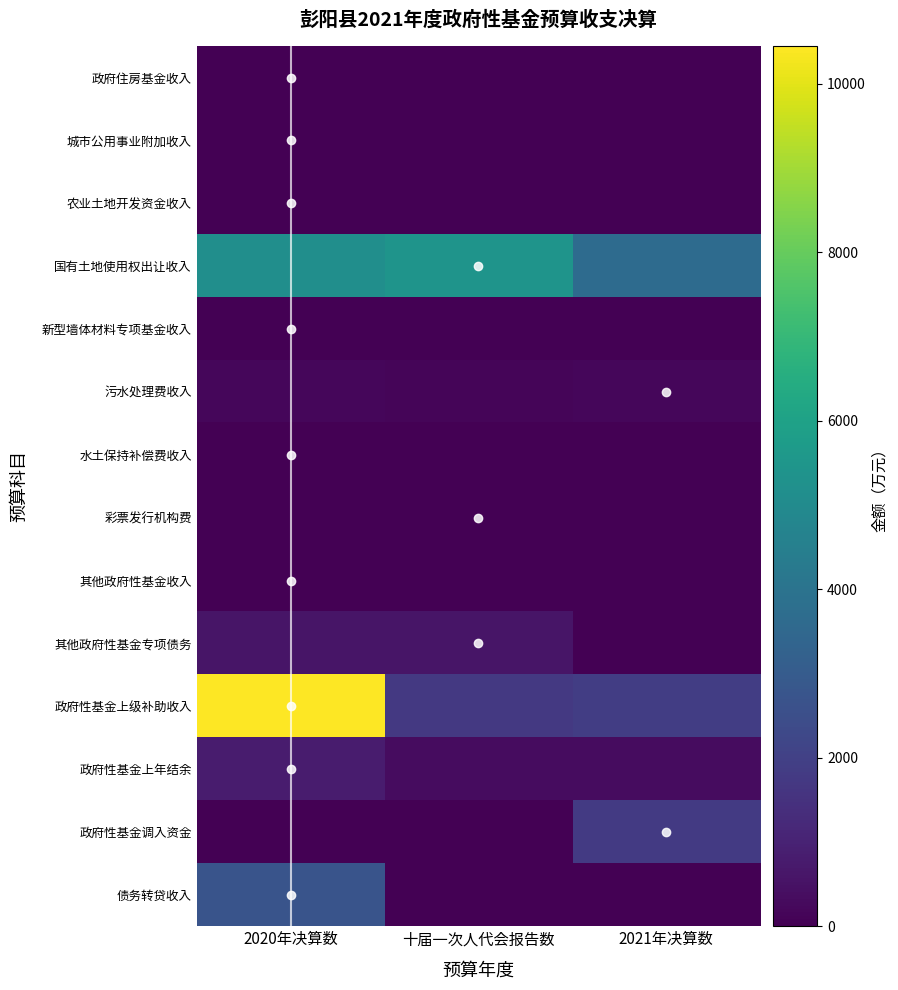

Reading right to left, transcribe all the data shown in this chart.

政府住房基金收入: 2021年决算数=0	十届一次人代会报告数=0	2020年决算数=0
城市公用事业附加收入: 2021年决算数=0	十届一次人代会报告数=0	2020年决算数=0
农业土地开发资金收入: 2021年决算数=10	十届一次人代会报告数=20	2020年决算数=34
国有土地使用权出让收入: 2021年决算数=3641	十届一次人代会报告数=5392	2020年决算数=5157
新型墙体材料专项基金收入: 2021年决算数=0	十届一次人代会报告数=0	2020年决算数=0
污水处理费收入: 2021年决算数=199	十届一次人代会报告数=160	2020年决算数=198
水土保持补偿费收入: 2021年决算数=0	十届一次人代会报告数=0	2020年决算数=0
彩票发行机构费: 2021年决算数=0	十届一次人代会报告数=20	2020年决算数=0
其他政府性基金收入: 2021年决算数=0	十届一次人代会报告数=0	2020年决算数=0
其他政府性基金专项债务: 2021年决算数=0	十届一次人代会报告数=608	2020年决算数=601
政府性基金上级补助收入: 2021年决算数=1897	十届一次人代会报告数=1727	2020年决算数=10448
政府性基金上年结余: 2021年决算数=342	十届一次人代会报告数=342	2020年决算数=786
政府性基金调入资金: 2021年决算数=1755	十届一次人代会报告数=0	2020年决算数=0
债务转贷收入: 2021年决算数=0	十届一次人代会报告数=0	2020年决算数=2700